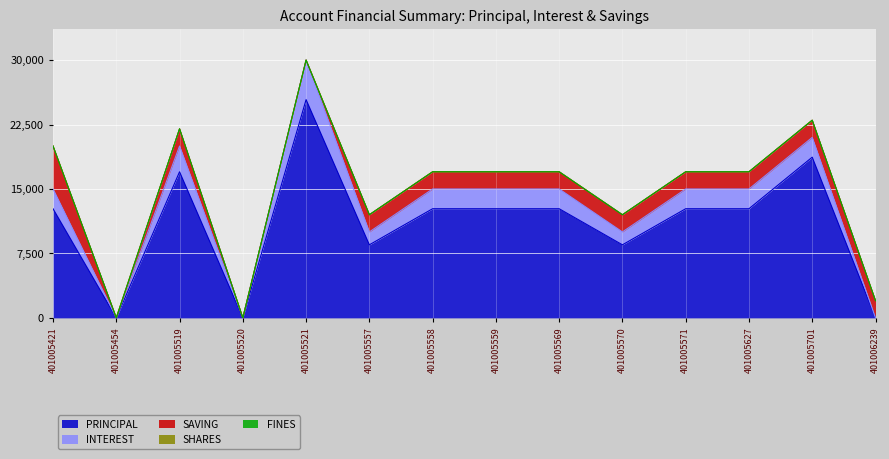

At which category is the sum across all series the highest?

401005521